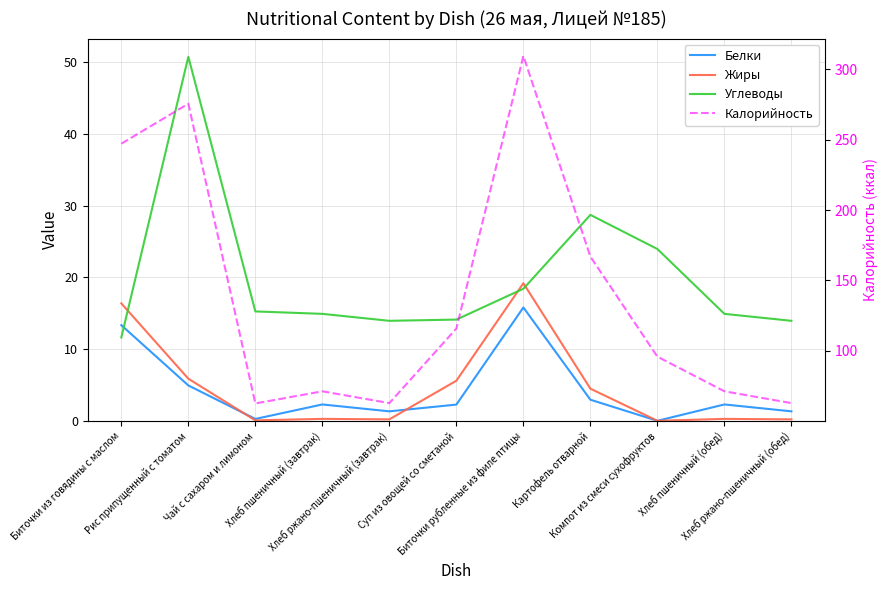

Does the chart have visible grid lines?

Yes